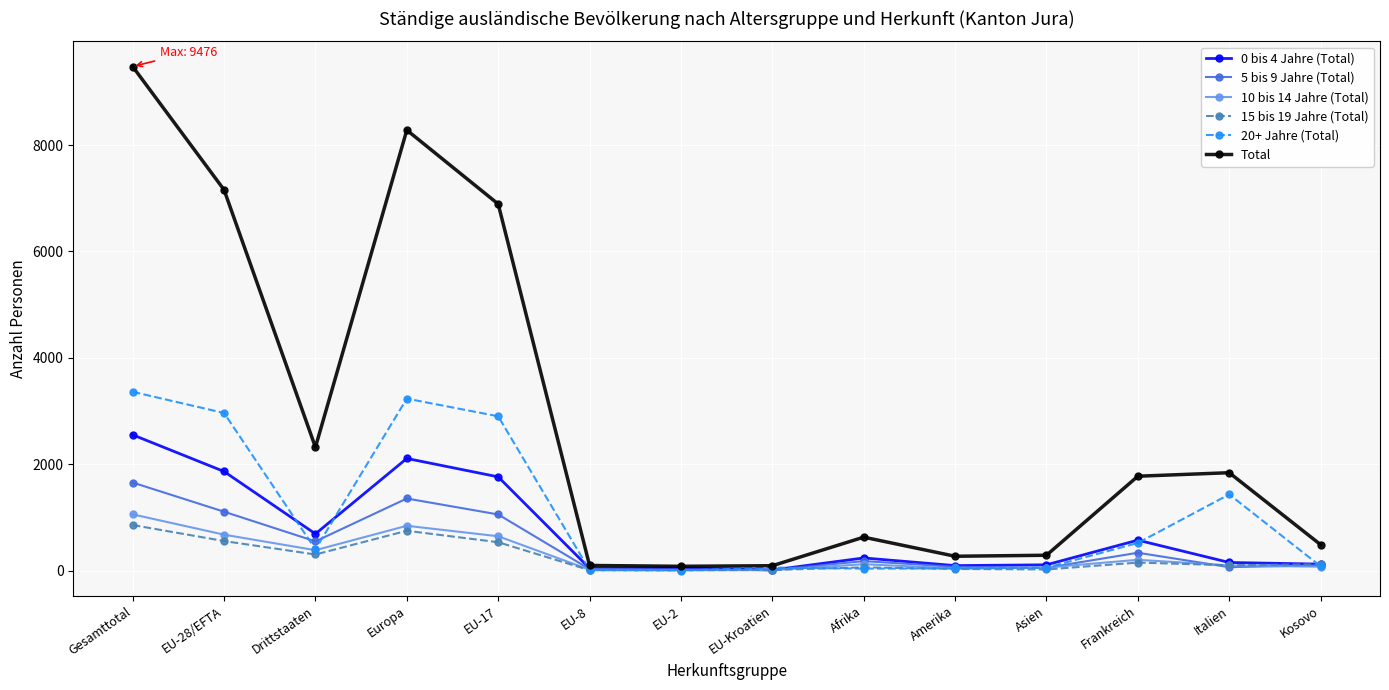

What are all the series names shown in the legend?

0 bis 4 Jahre (Total), 5 bis 9 Jahre (Total), 10 bis 14 Jahre (Total), 15 bis 19 Jahre (Total), 20+ Jahre (Total), Total